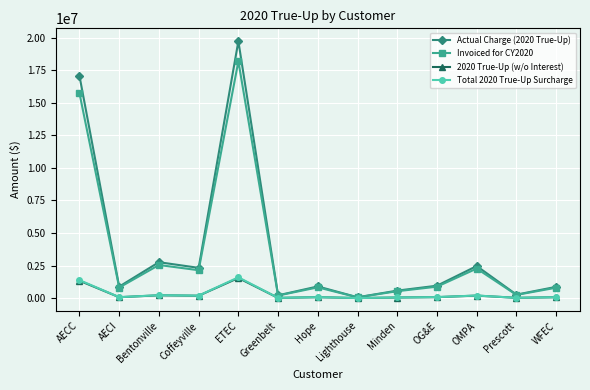

At which category is the sum across all series the highest?

ETEC